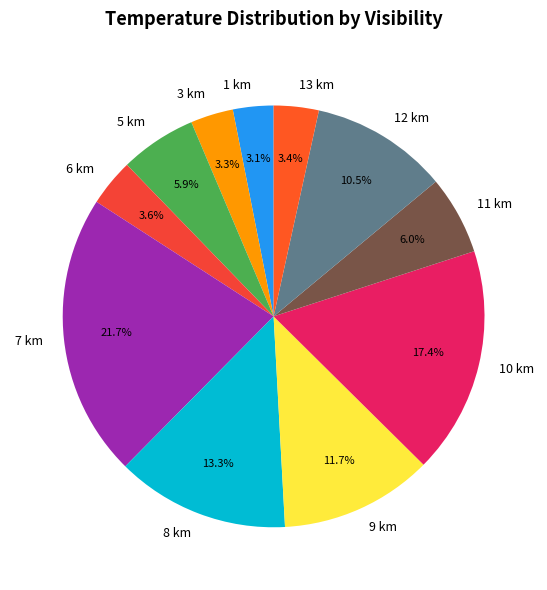

How much of the chart is everything except 11 km?

94.0%